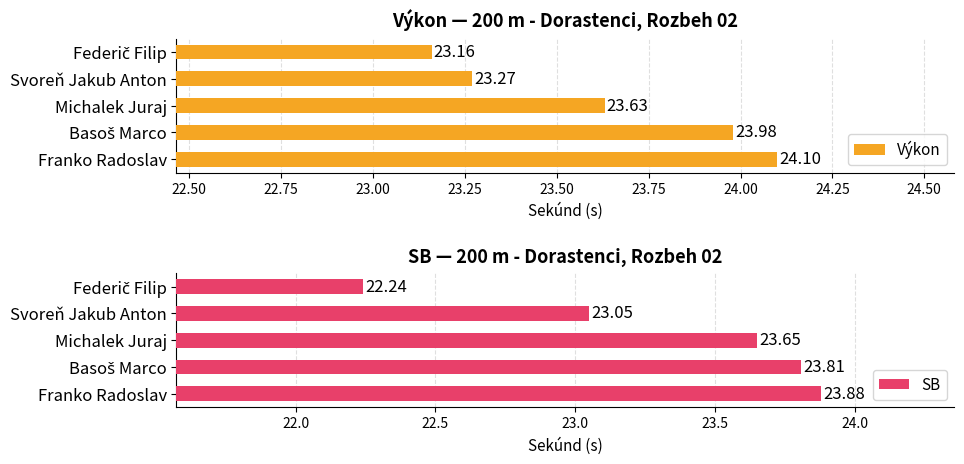

How many values in the SB series exceed 23?

4